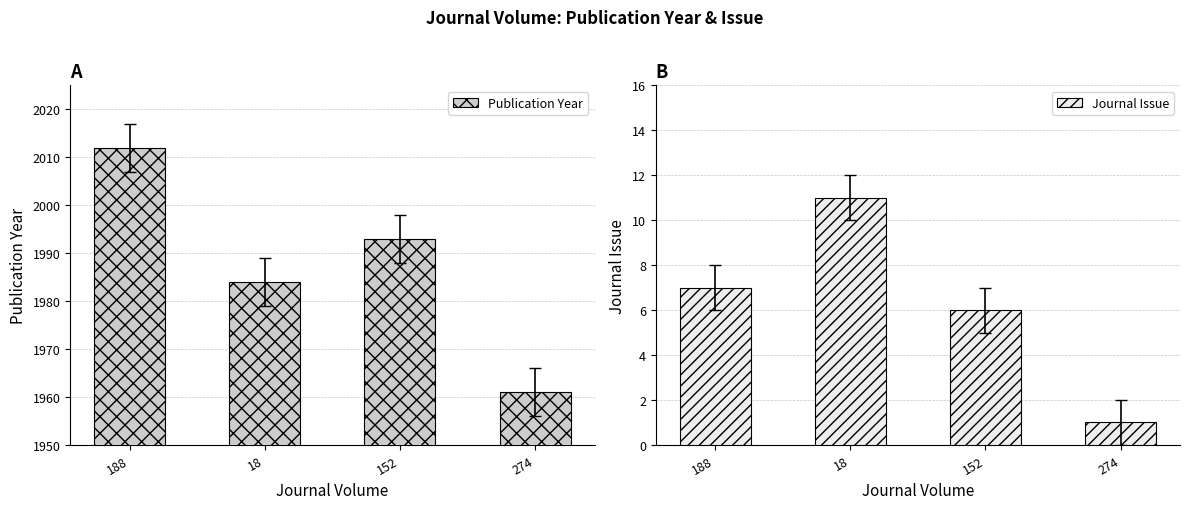

Reading left to right, list all the values displayed in this chart.

Publication Year: 2012	1984	1993	1961
Journal Issue: 7	11	6	1